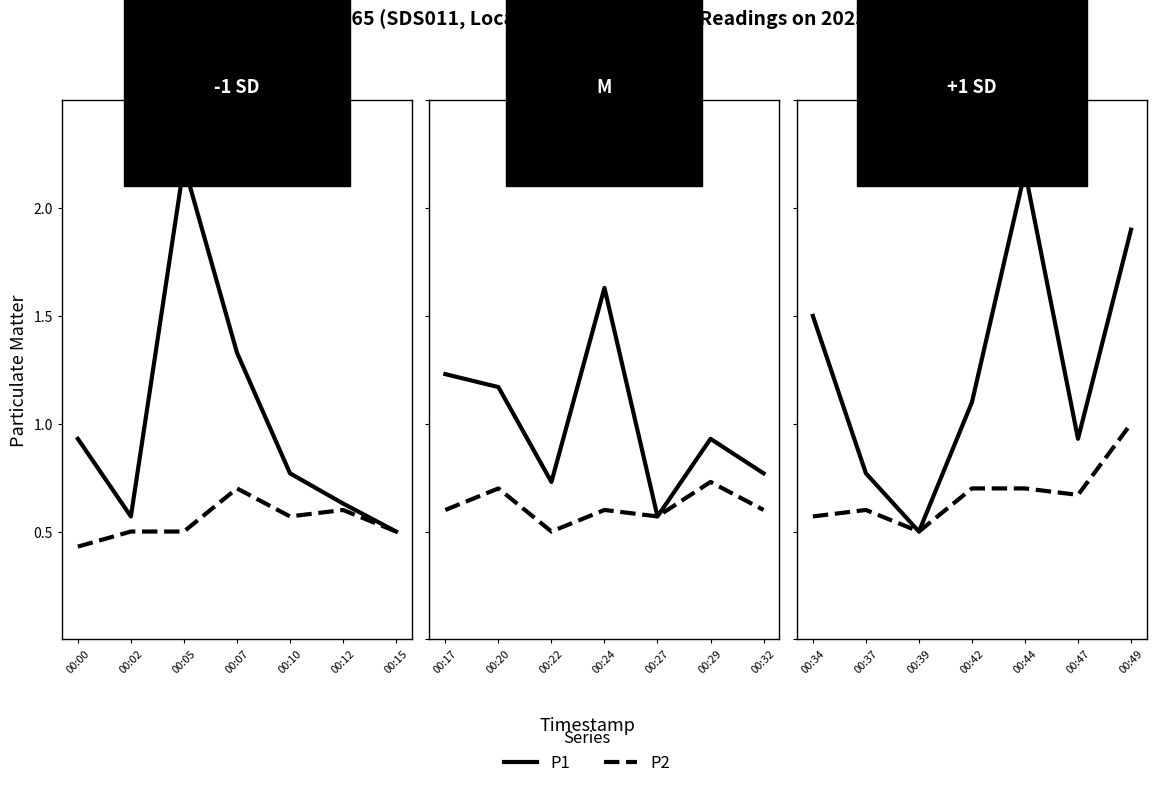

What is the value of the P2 point at the 2nd from the left?

0.6